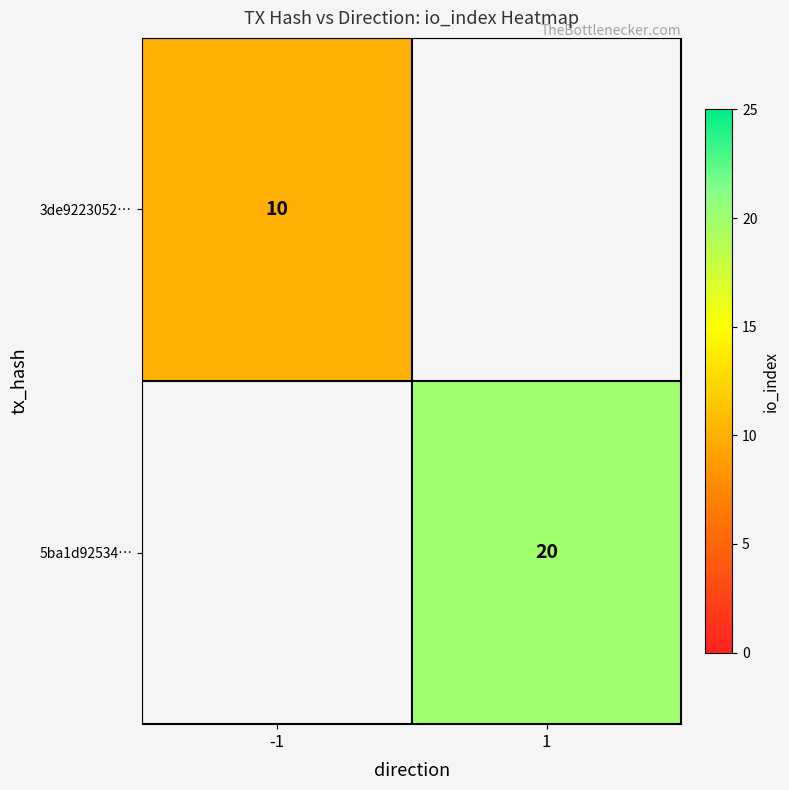

Is the value of 5ba1d92534… at 1 greater than the value of 3de9223052… at -1?

Yes